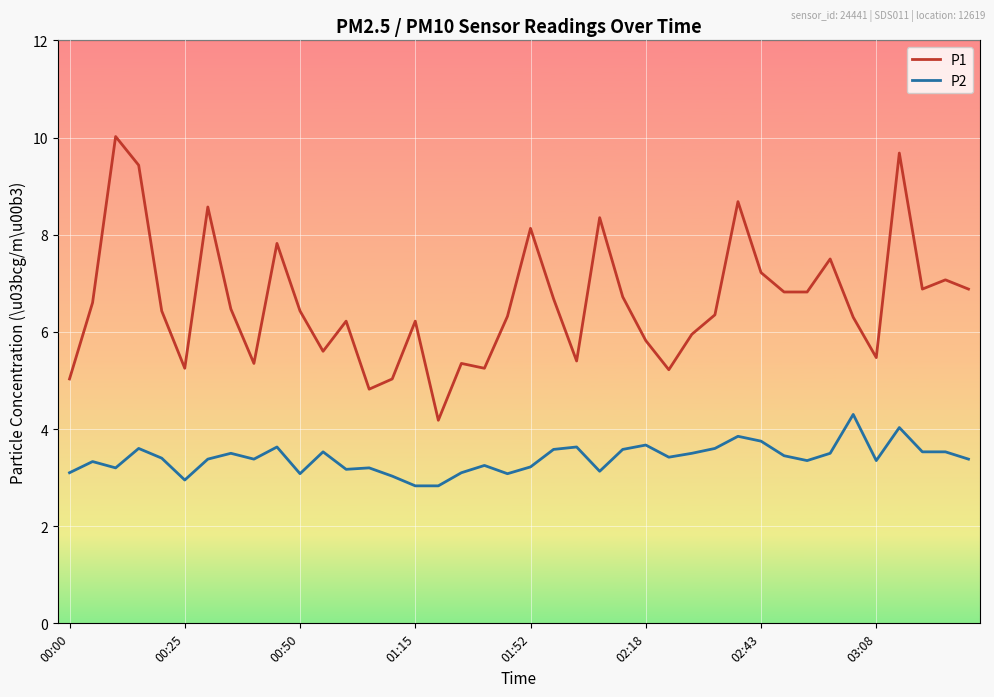

What is the difference between the maximum and minimum values in the P2 series?

1.5